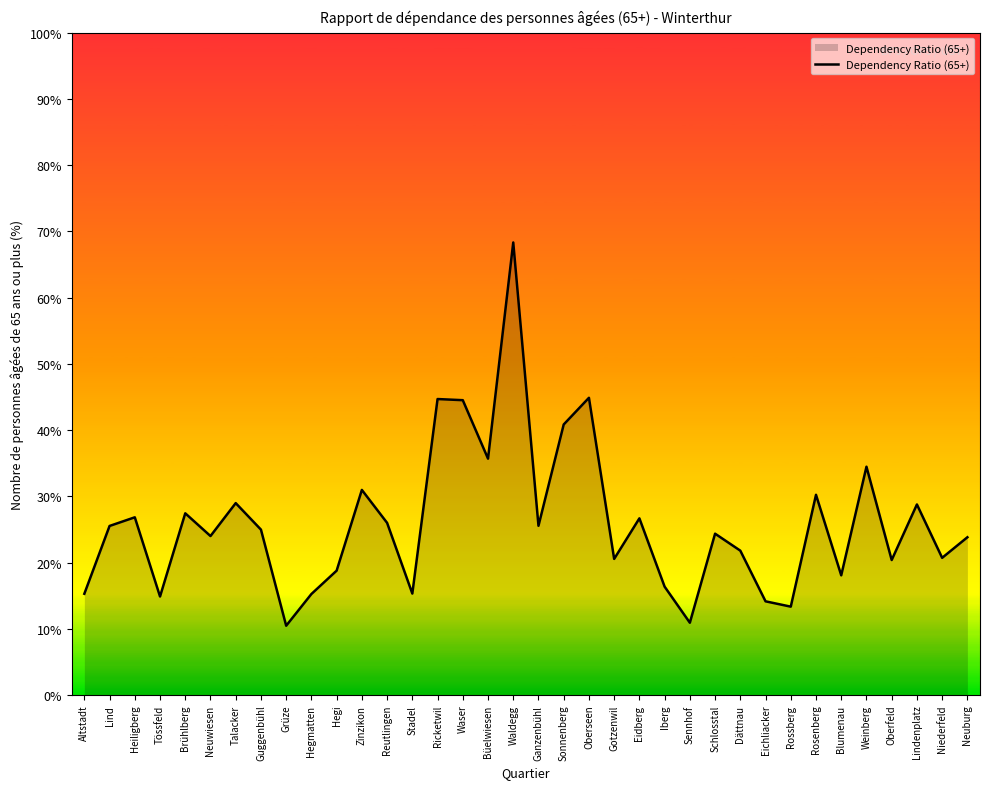

How many lines are shown in the chart?

1